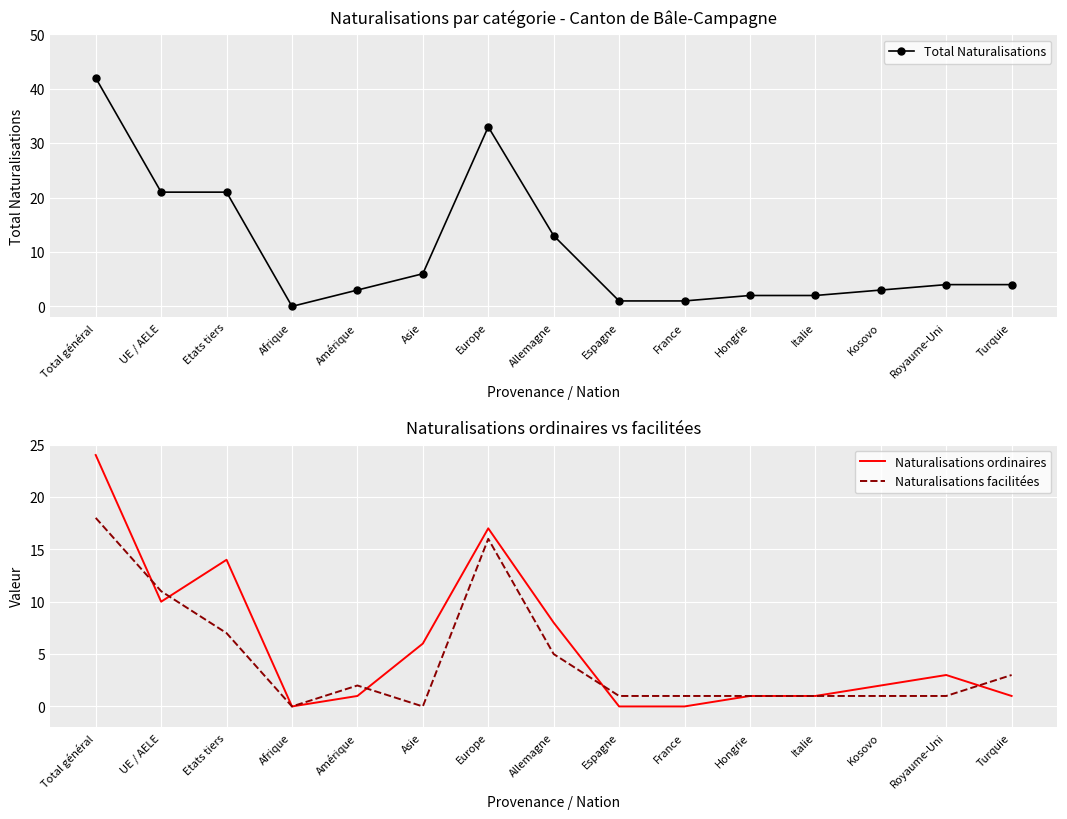

What is the sum of all Naturalisations ordinaires values?

88